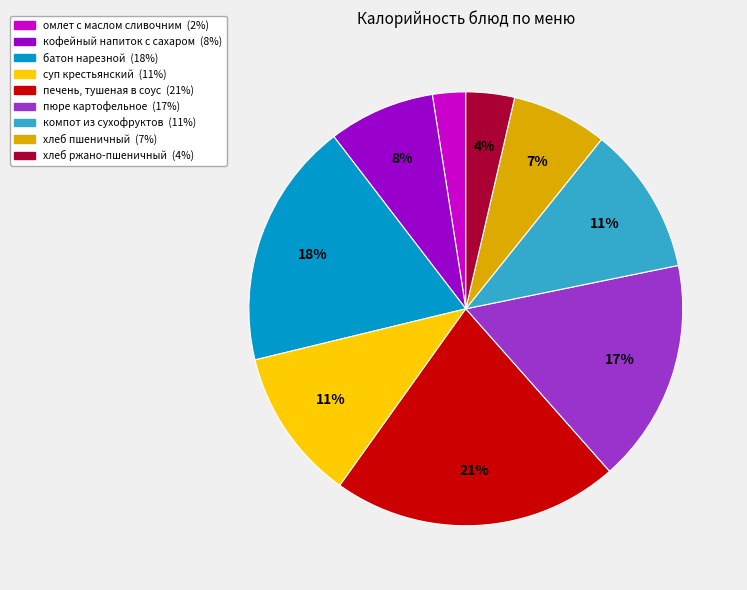

True or false: суп крестьянский accounts for 4% of the total.

False